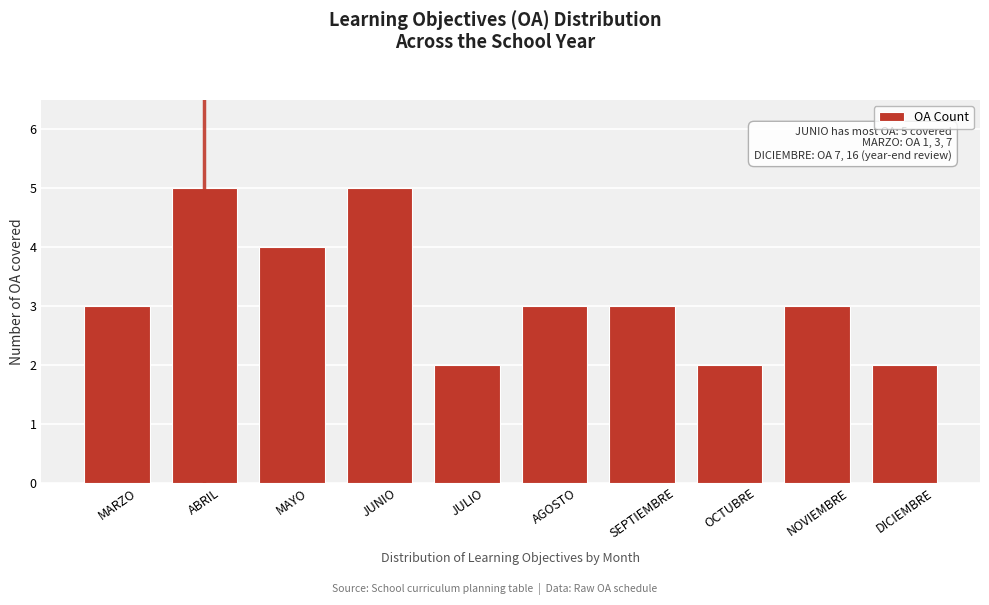

Reading left to right, transcribe all the data shown in this chart.

MARZO=3	ABRIL=5	MAYO=4	JUNIO=5	JULIO=2	AGOSTO=3	SEPTIEMBRE=3	OCTUBRE=2	NOVIEMBRE=3	DICIEMBRE=2